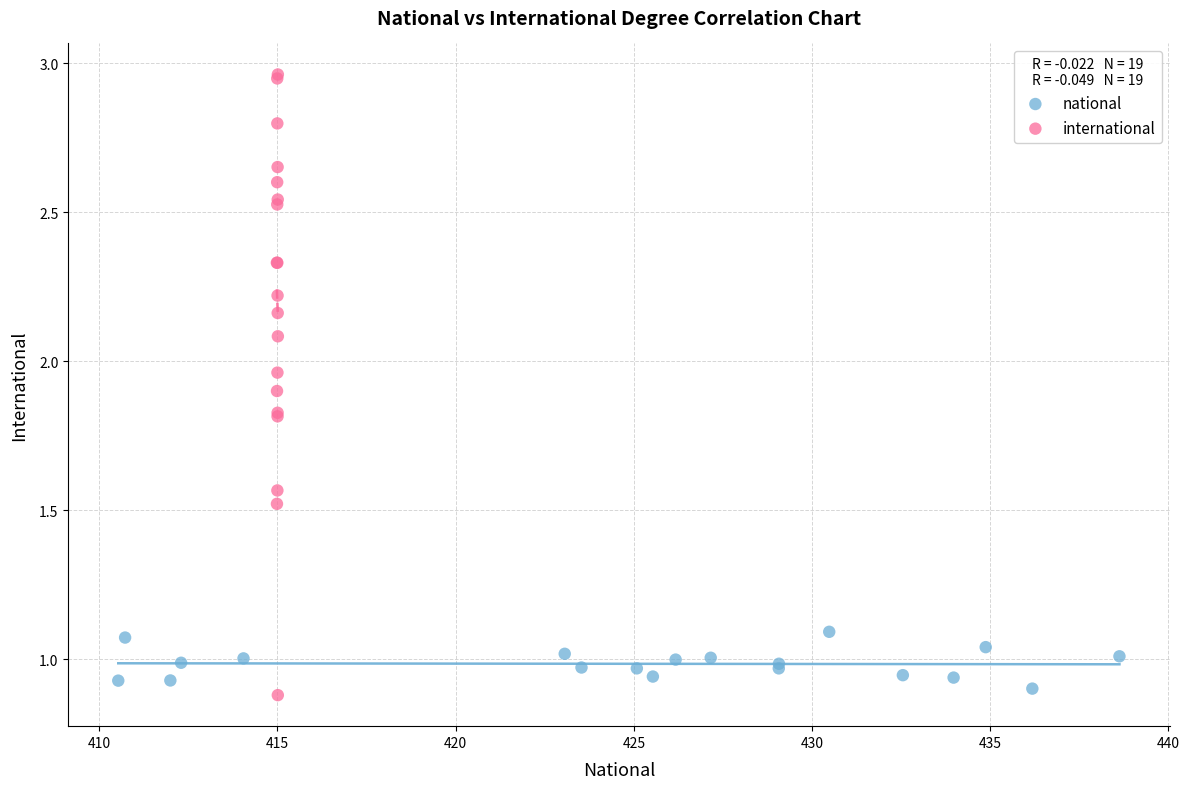

Which series reaches the minimum Y coordinate?

international